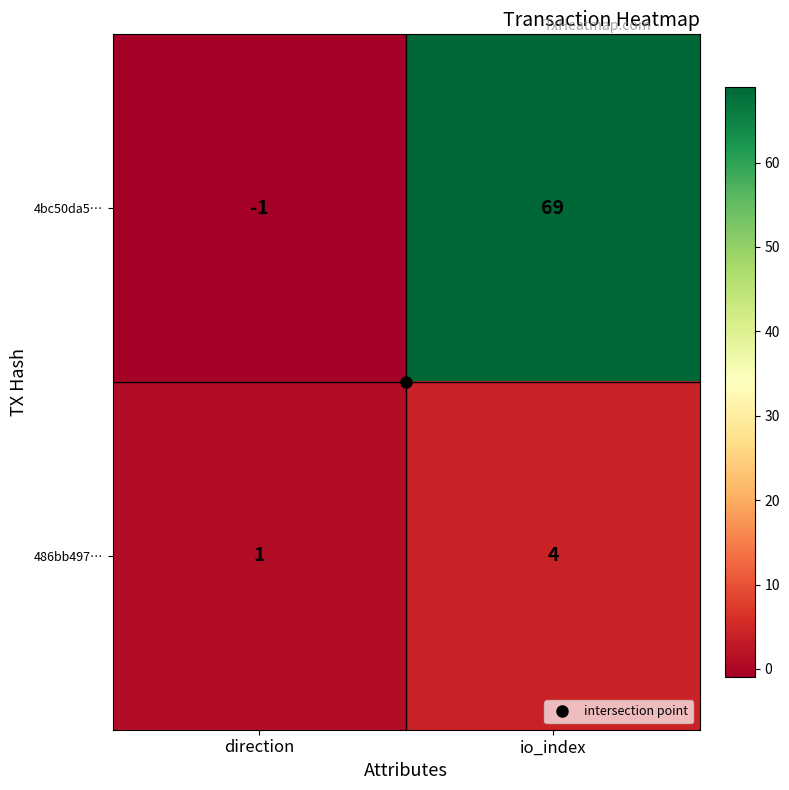

Which series has the largest total across all categories?

4bc50da5…